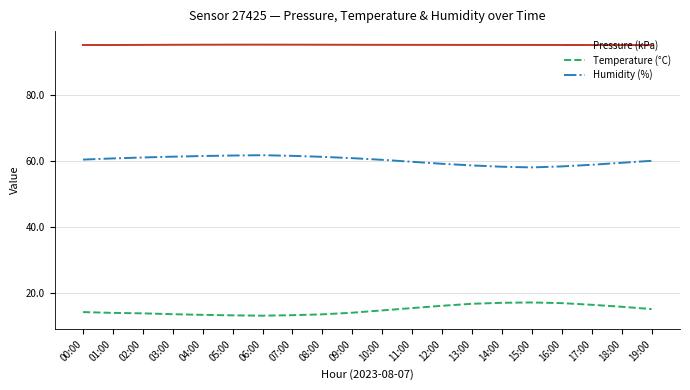

What is the approximate value of Temperature (°C) at 13:00?

16.8